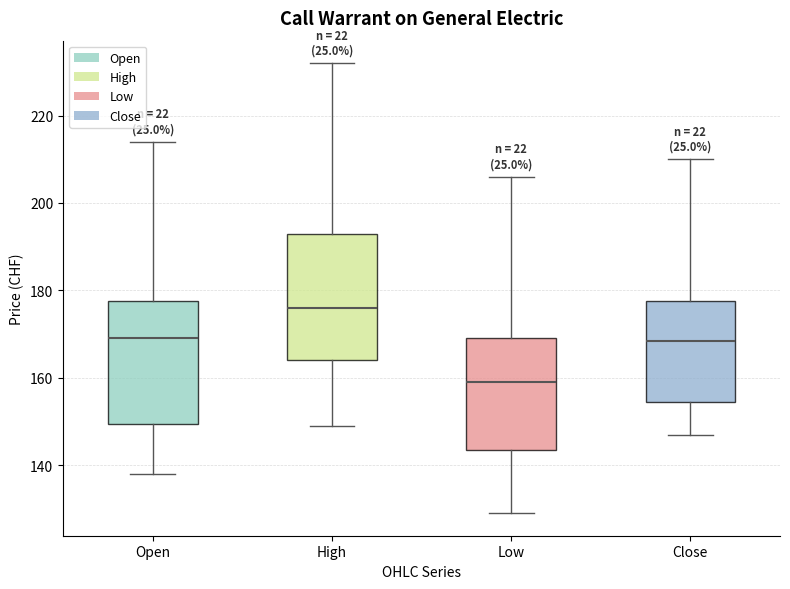

Where does the median line of the box for Close sit on the y-axis? The values are not printed on the chart, so give them approximately, as read against the axis.

168